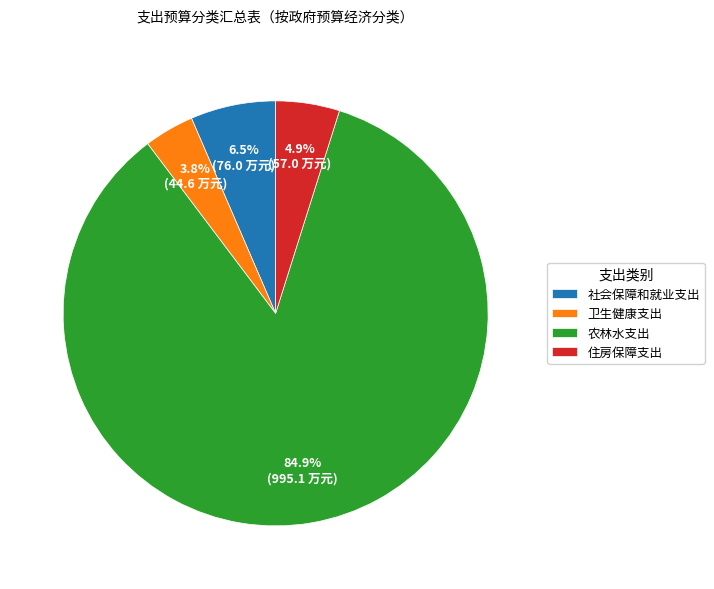

Does 卫生健康支出 represent more than half of the total?

No